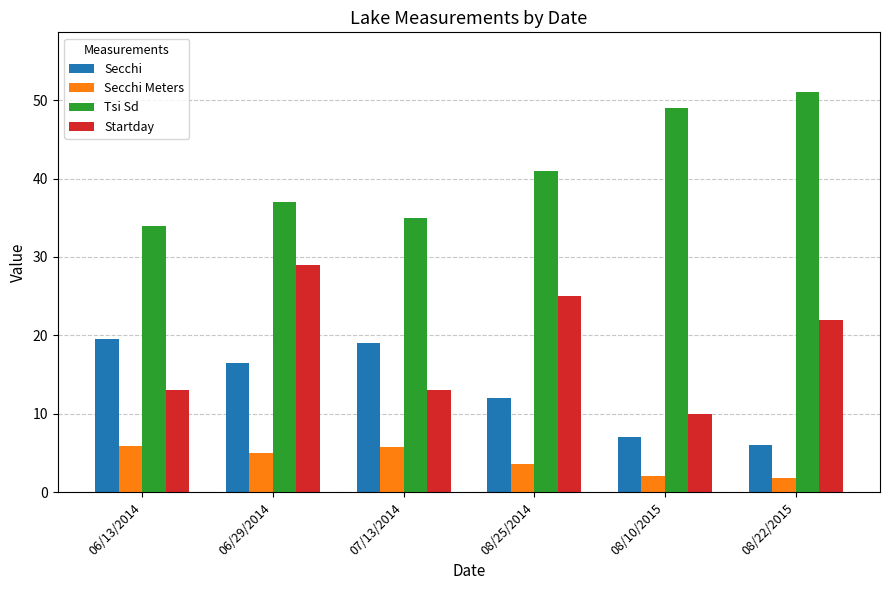

What is the minimum value shown in the chart?

1.8